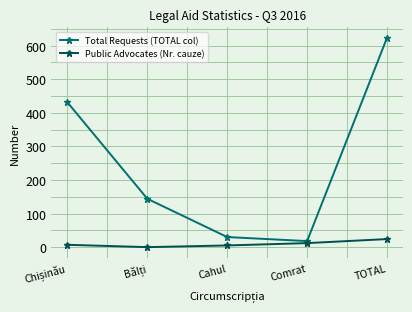

Which series has the widest spread of values?

Total Requests (TOTAL col)